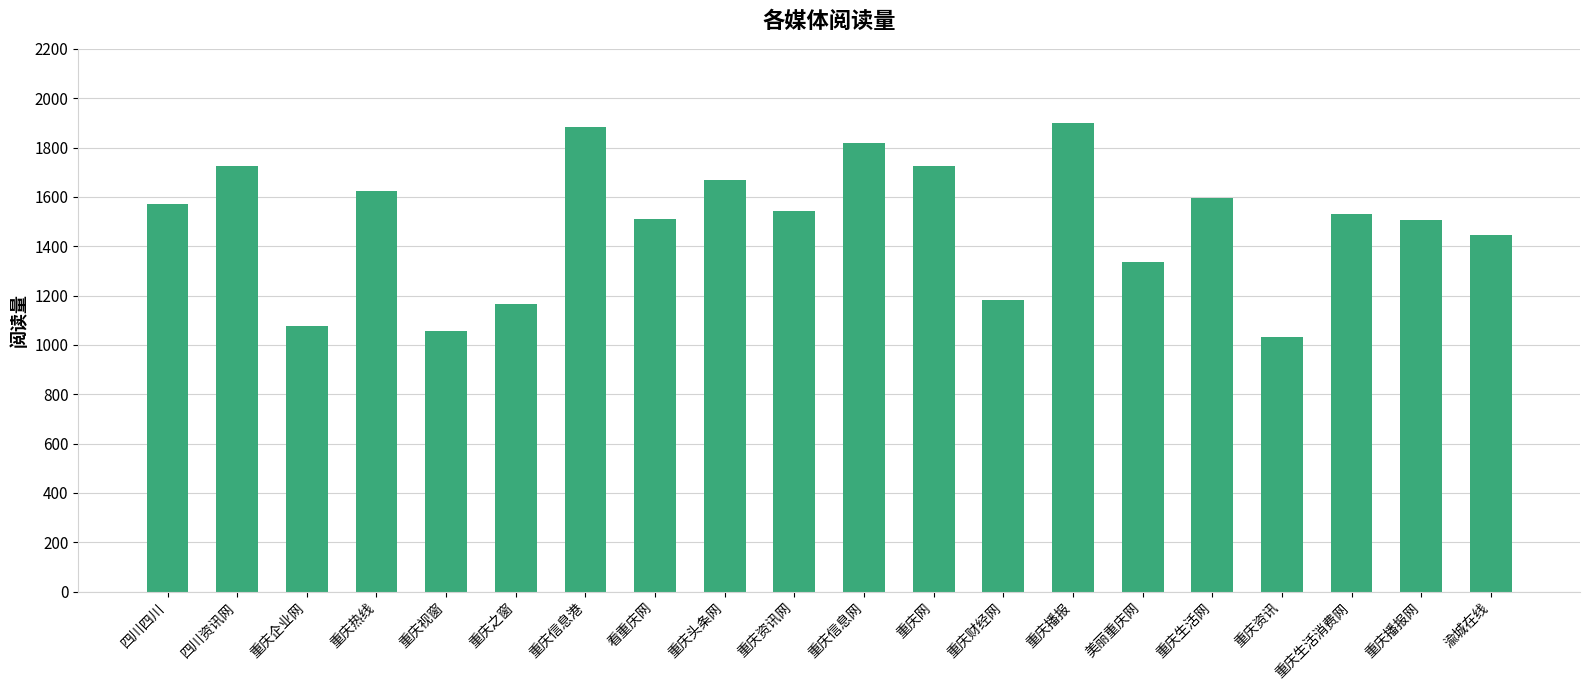

What is the average value?

1495